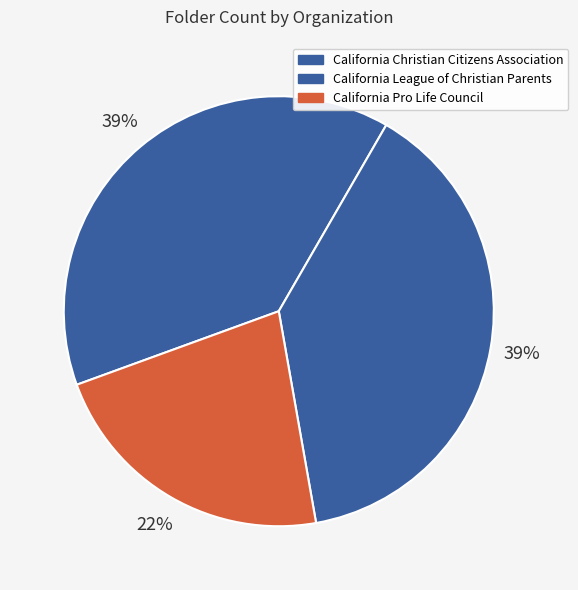

Which category has the smallest portion of the pie?

California Pro Life Council